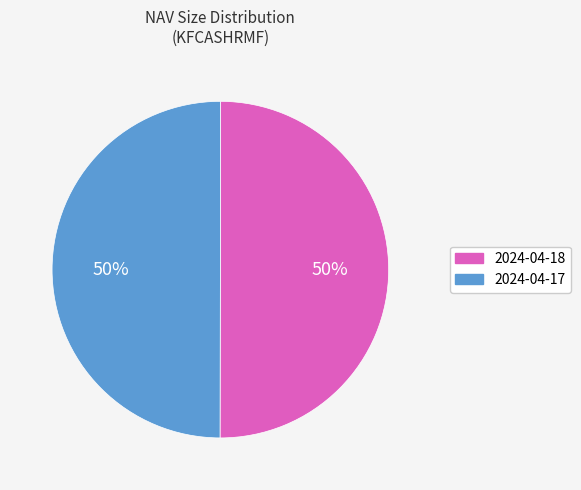

The 2024-04-18 slice represents 1% of the pie. True or false?

False